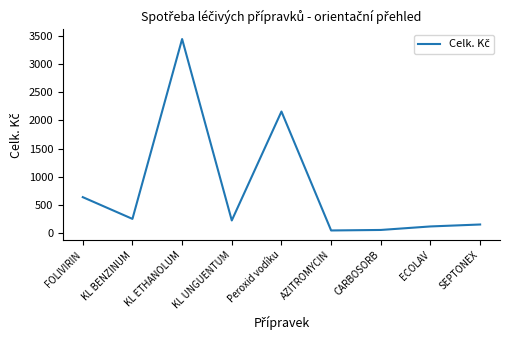

Approximately how many times larger is the value at KL UNGUENTUM compared to KL BENZINUM?

0.9